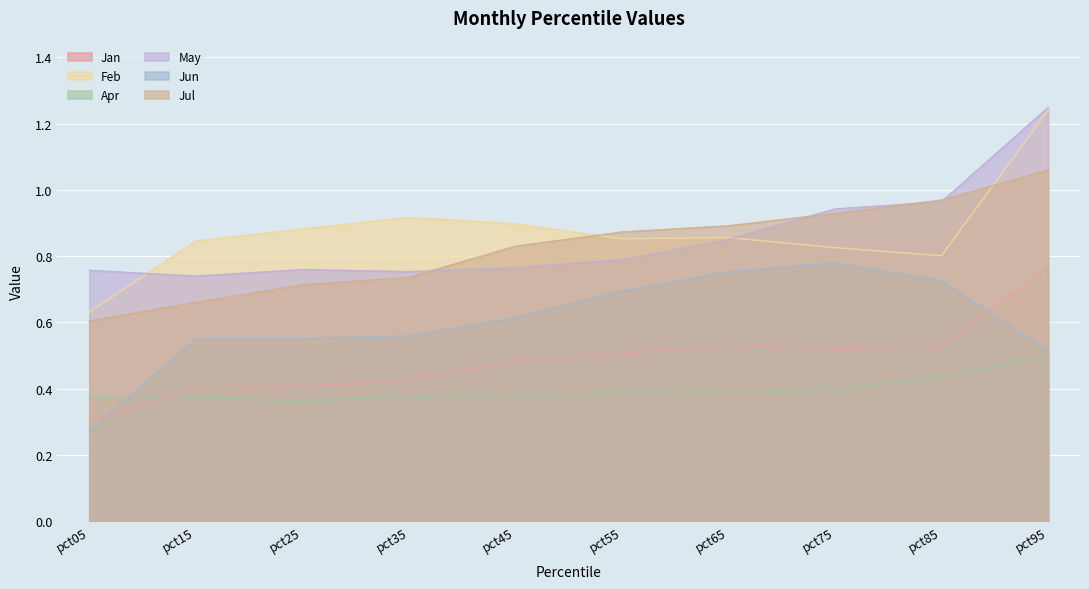

Which series has the largest total across all categories?

Feb